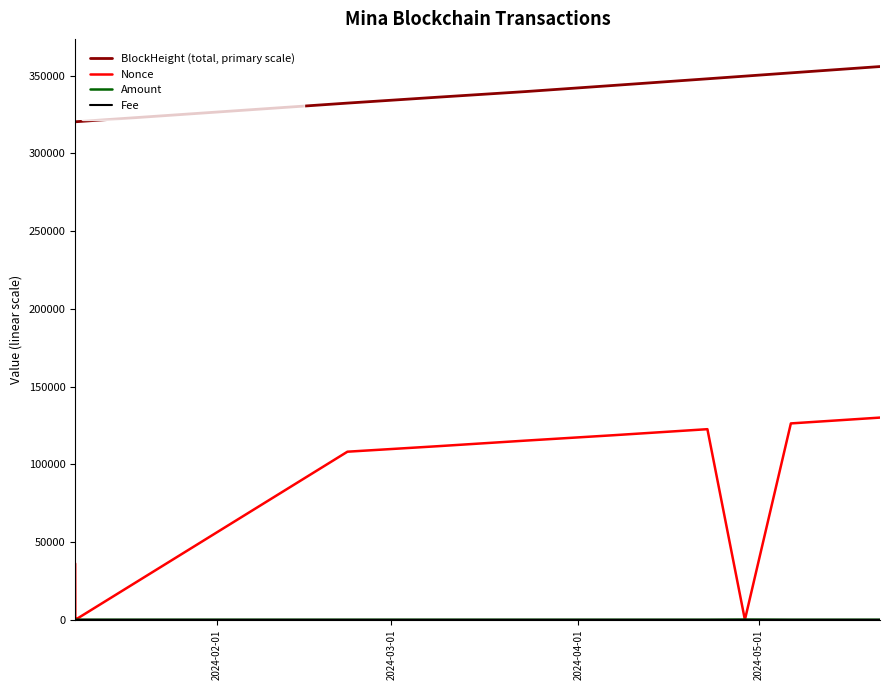

What is the difference between the highest and lowest values at 2024-02-01?

320244.7